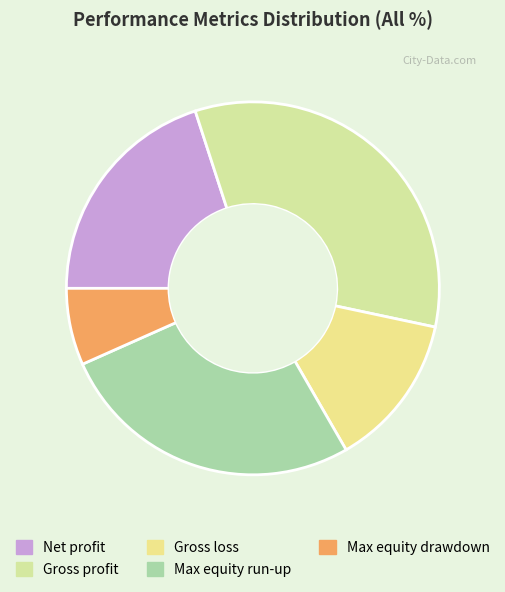

The Max equity drawdown slice represents 1% of the pie. True or false?

False